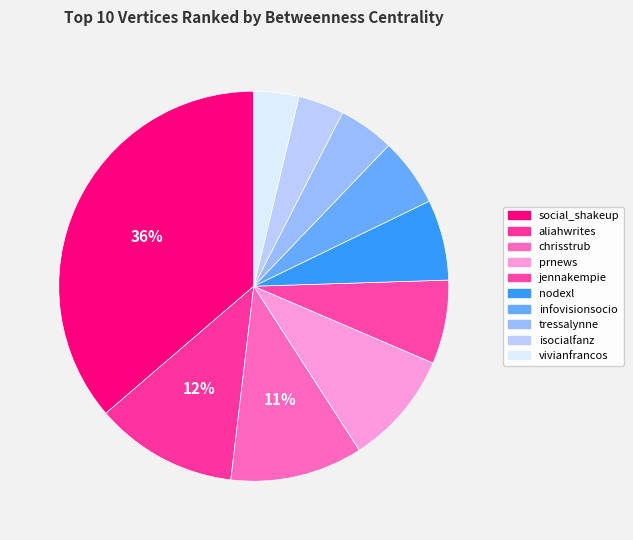

How many slices are in this pie chart?

10